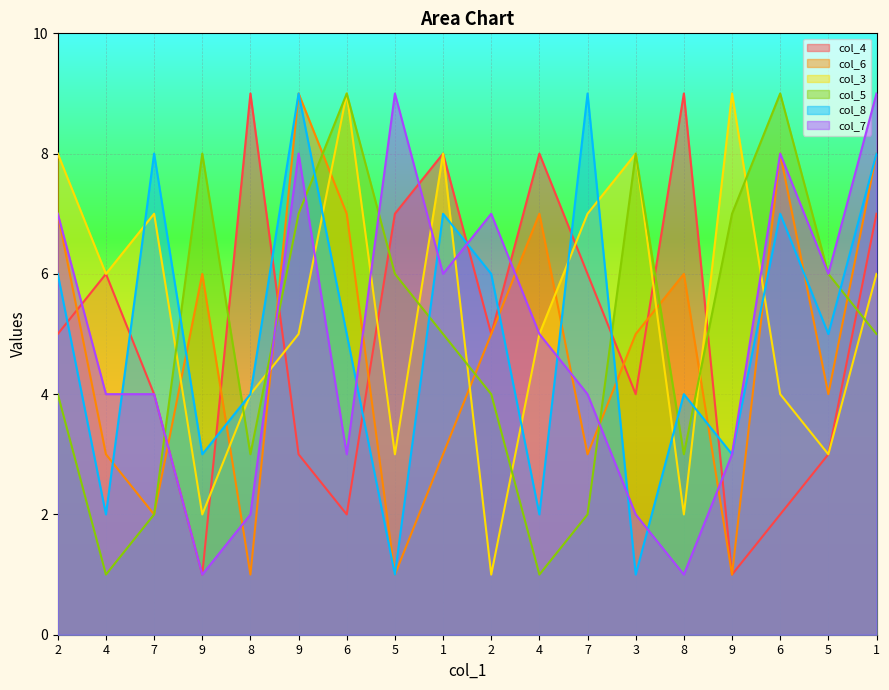

At which label does col_6 reach its minimum?

8